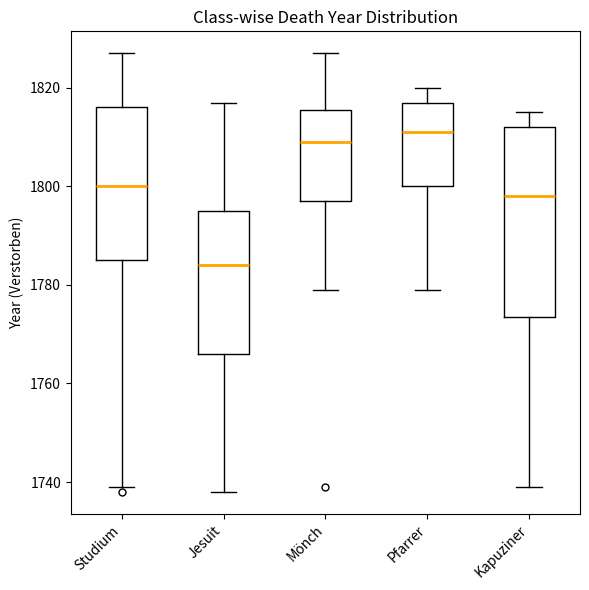

Which box has the lowest median line?

Jesuit